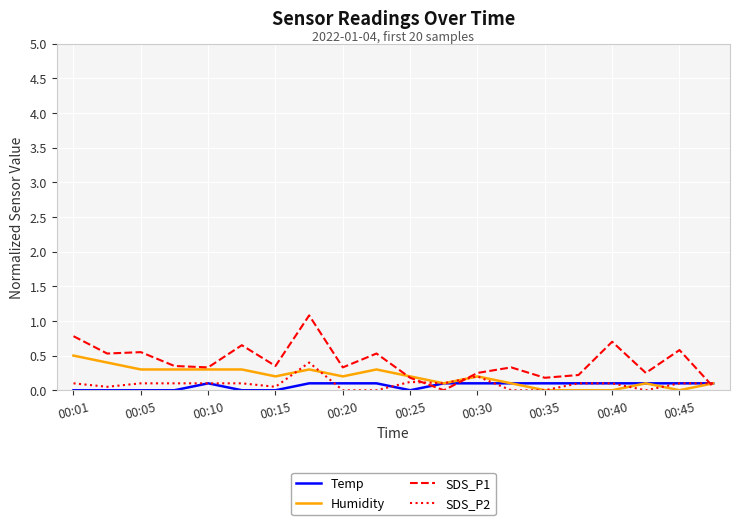

Which series has the widest spread of values?

SDS_P1